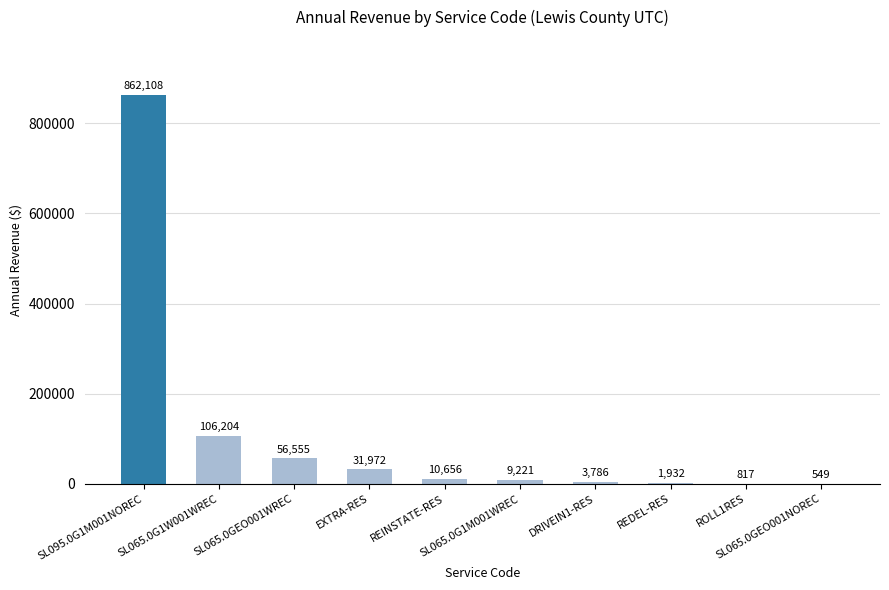

At which label is the value closest to 431328?

SL065.0G1W001WREC